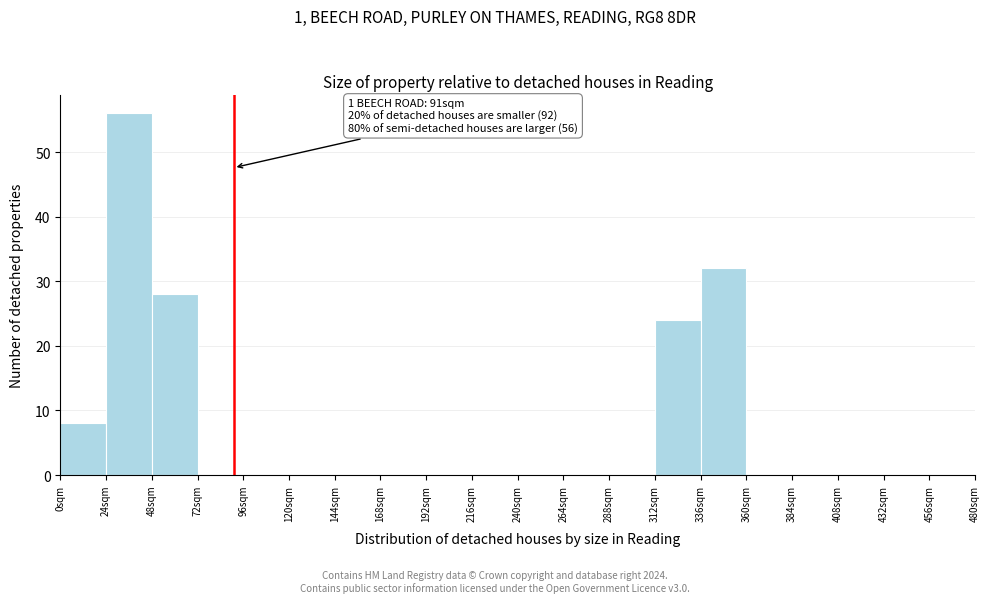

Over which range of the x-axis is the bar tallest?

24 to 48